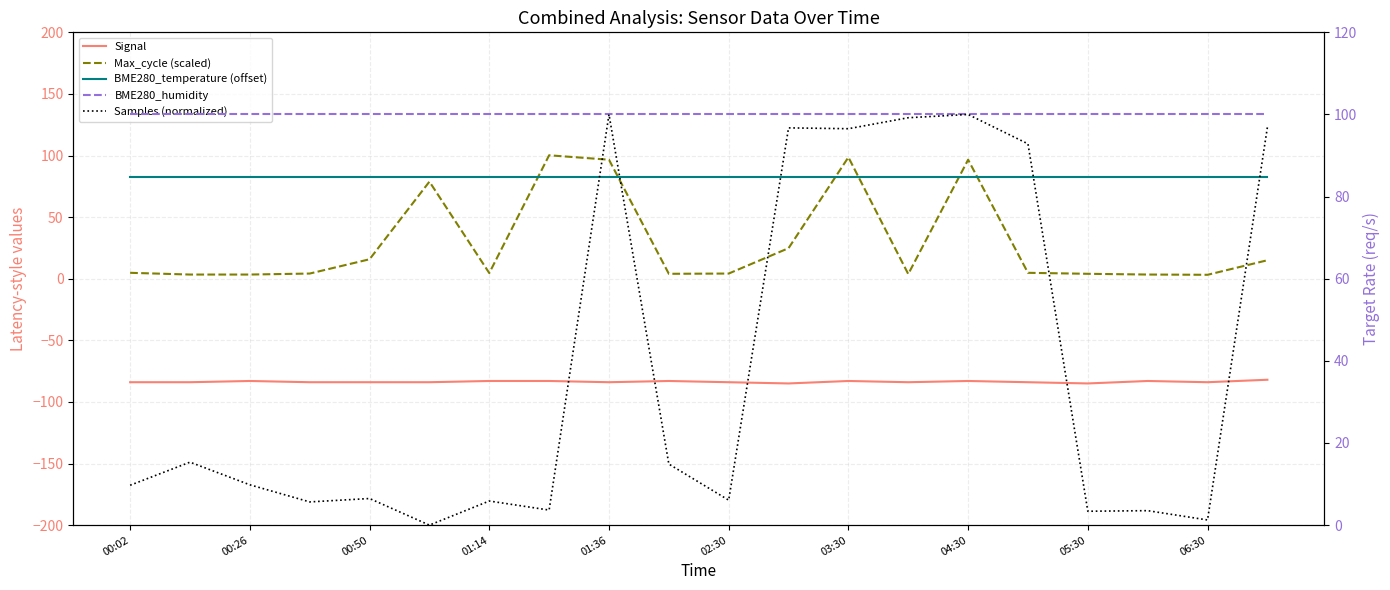

What is the sum of all BME280_humidity values?

2000.0